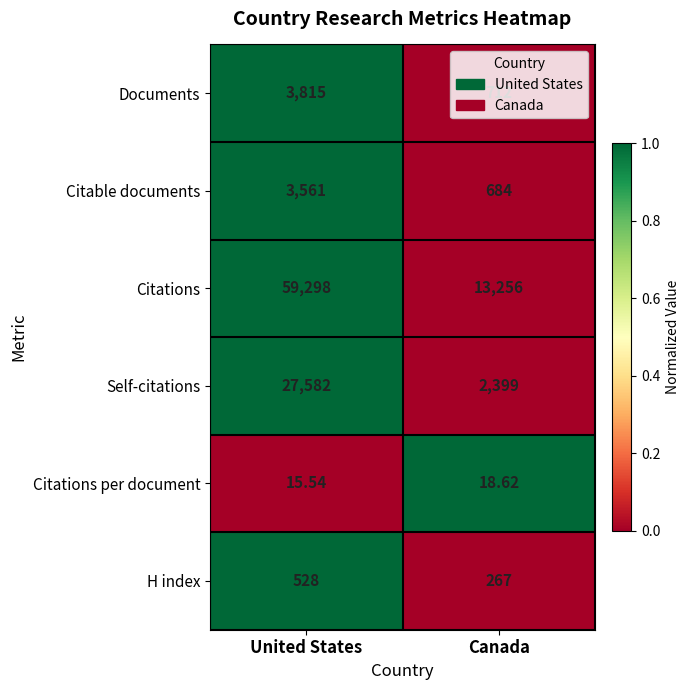

Which series has the largest range (max minus min)?

Citations